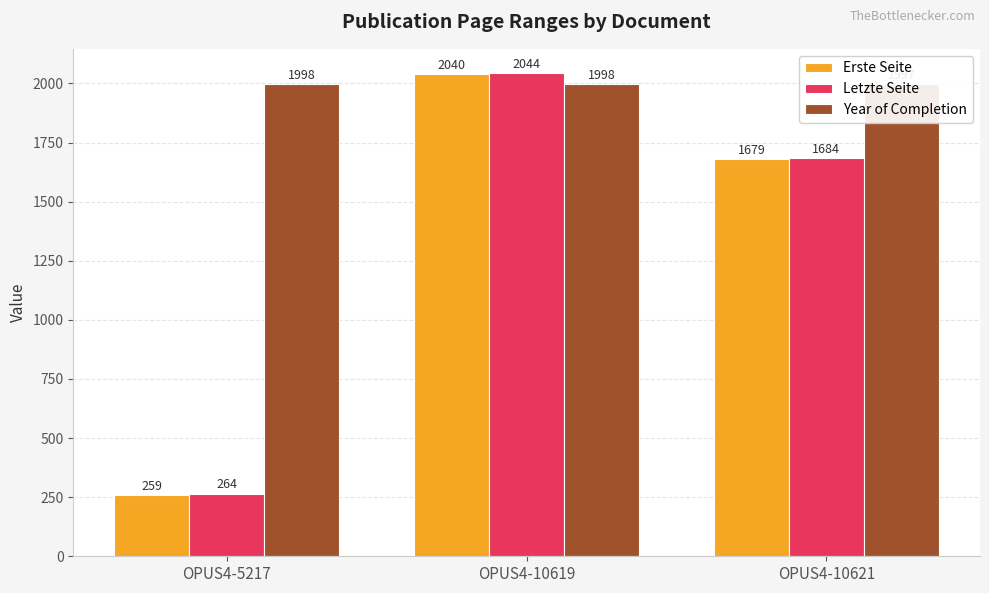

At OPUS4-10621, list the series in order from smallest to largest.

Erste Seite, Letzte Seite, Year of Completion